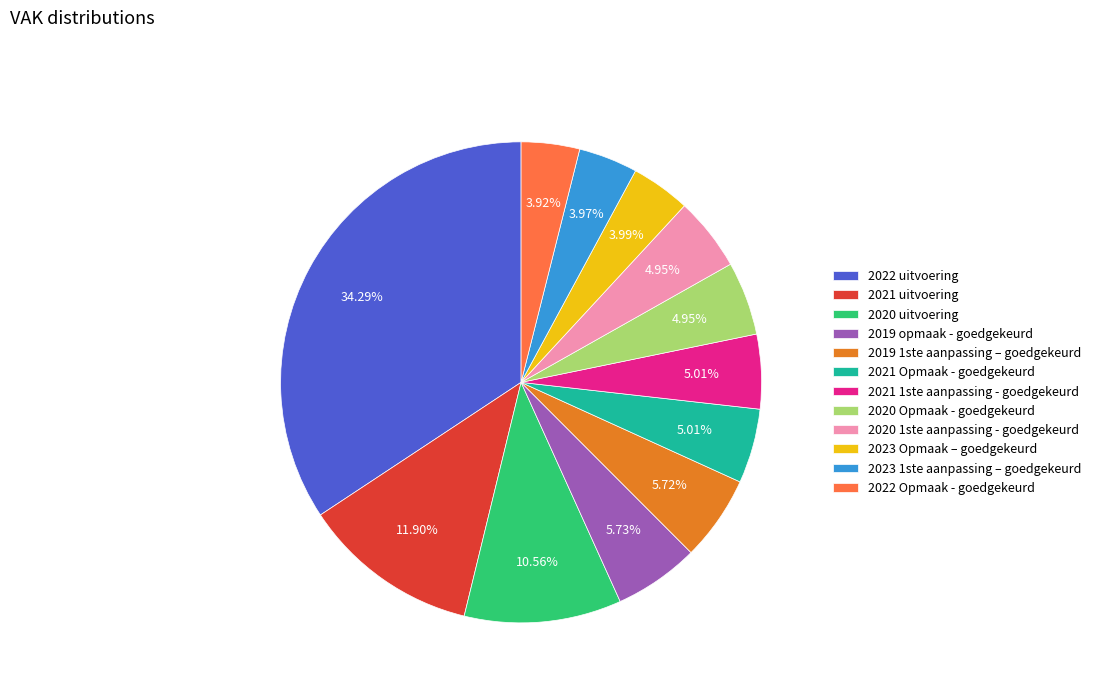

How many slices are in this pie chart?

12